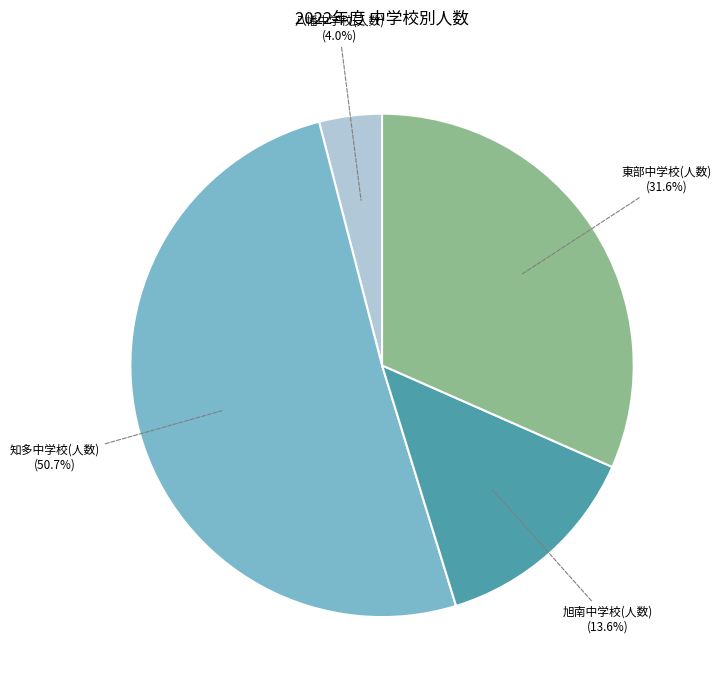

What is the ratio of the value at 旭南中学校(人数) to the value at 知多中学校(人数)?

0.3